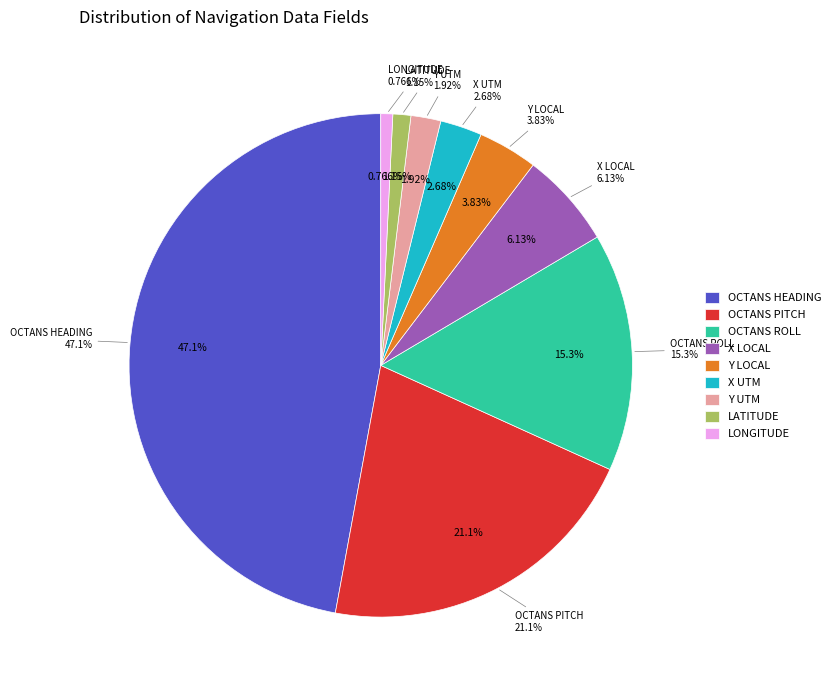

To the nearest percent, what is the difference between the largest and smallest slice percentages?

46%